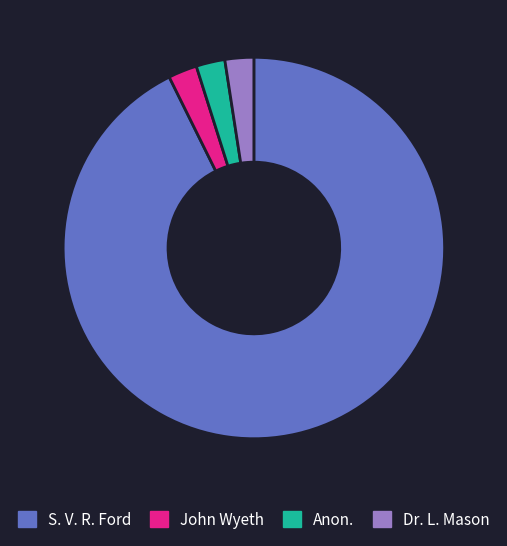

What is the largest slice in the pie chart?

S. V. R. Ford